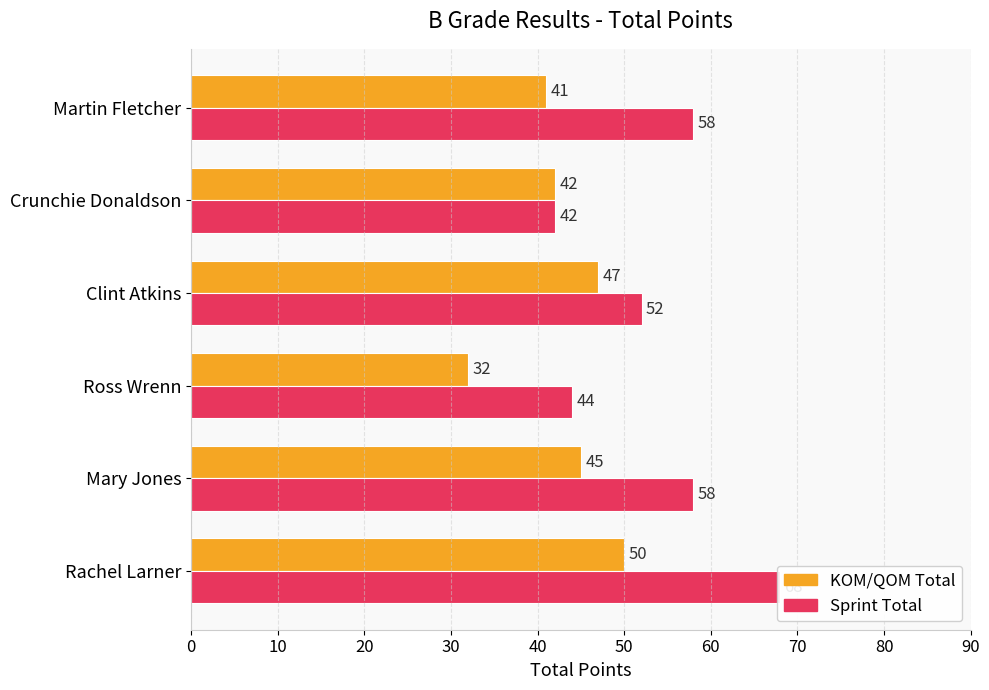

What is the average value of the Sprint Total series?

54